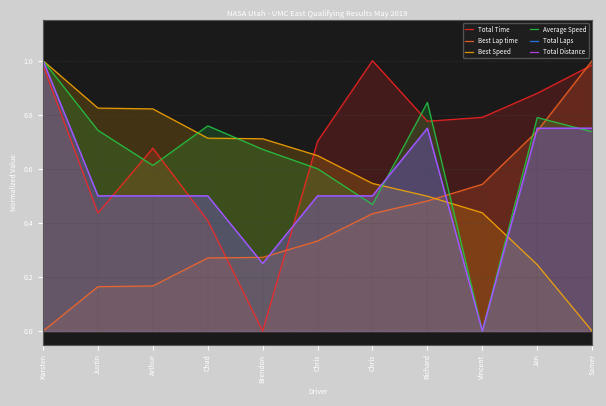

What is the greatest value displayed?

1.0